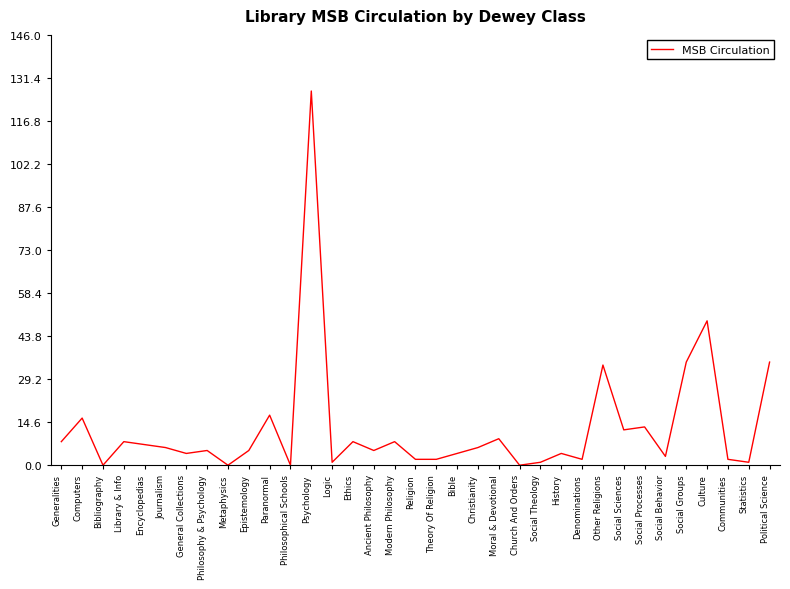

Which has a higher value, Paranormal or History?

Paranormal